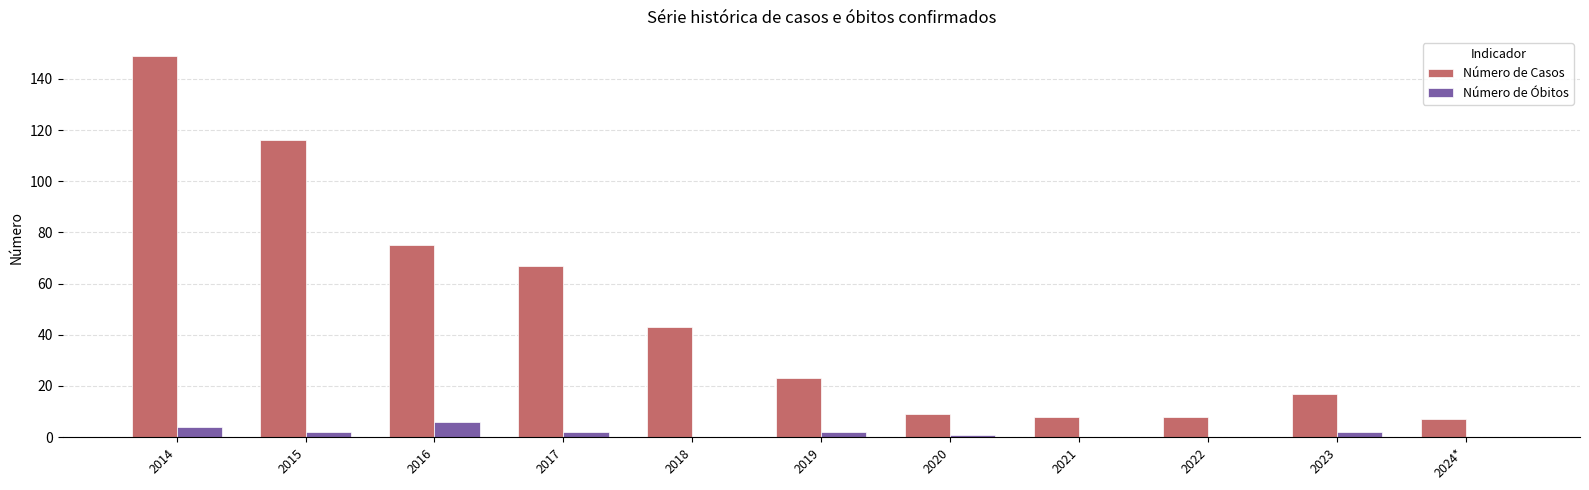

At which category is the sum across all series the highest?

2014